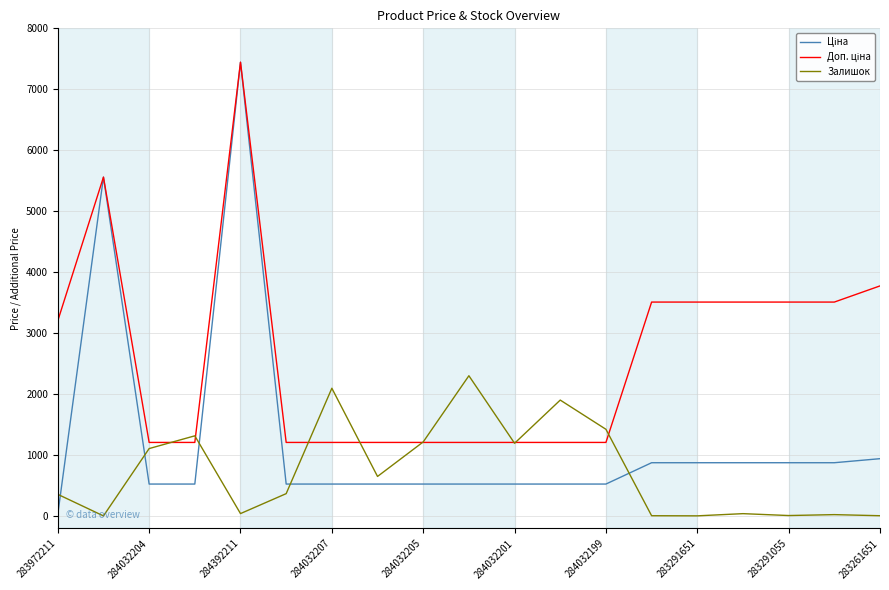

What is the greatest value displayed?

7444.6